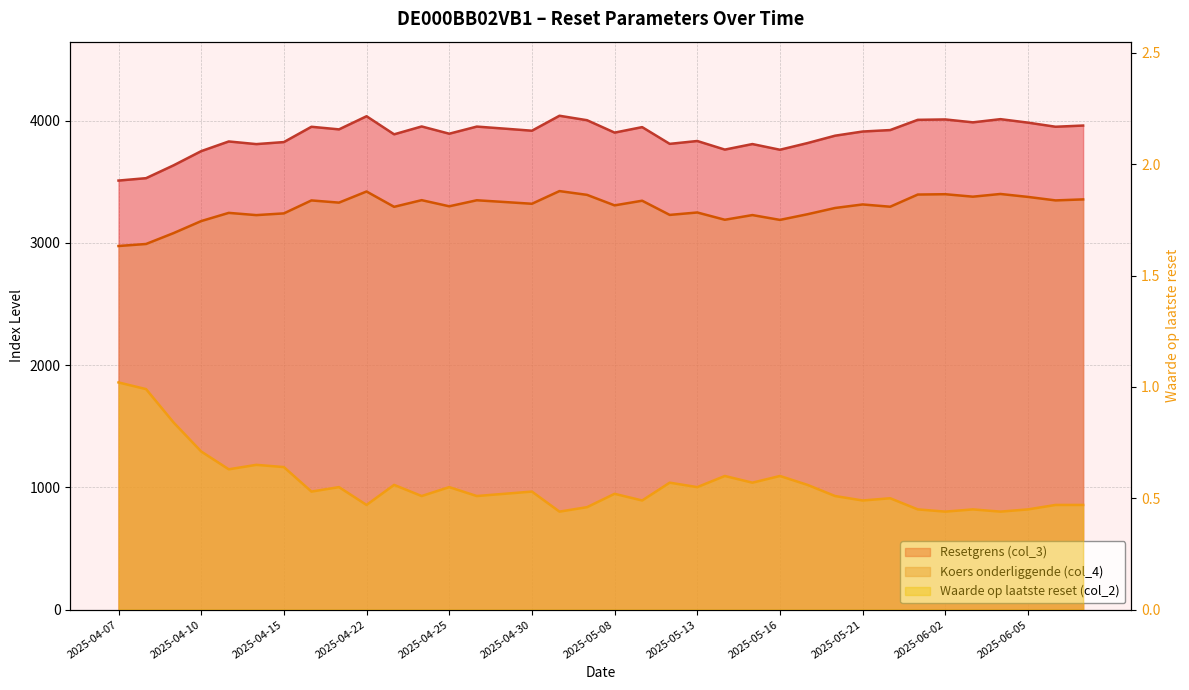

What is the lowest value of the Koers onderliggende (col_4) series?

2973.6